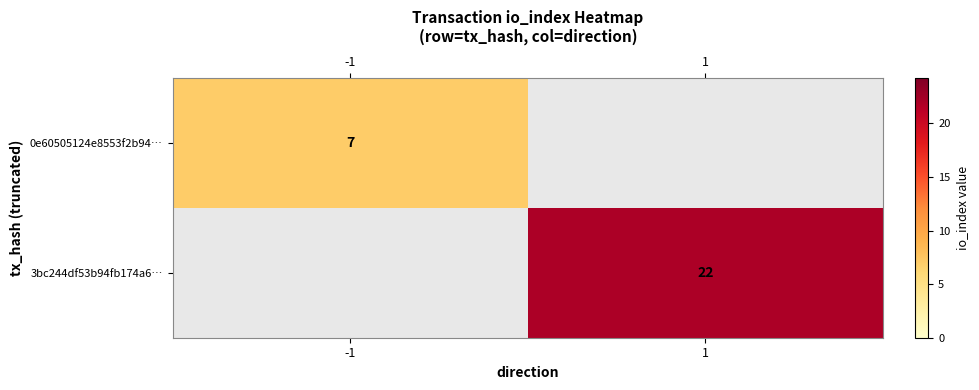

Is the value of 0e60505124e8553f2b94… at -1 greater than the value of 3bc244df53b94fb174a6… at 1?

No